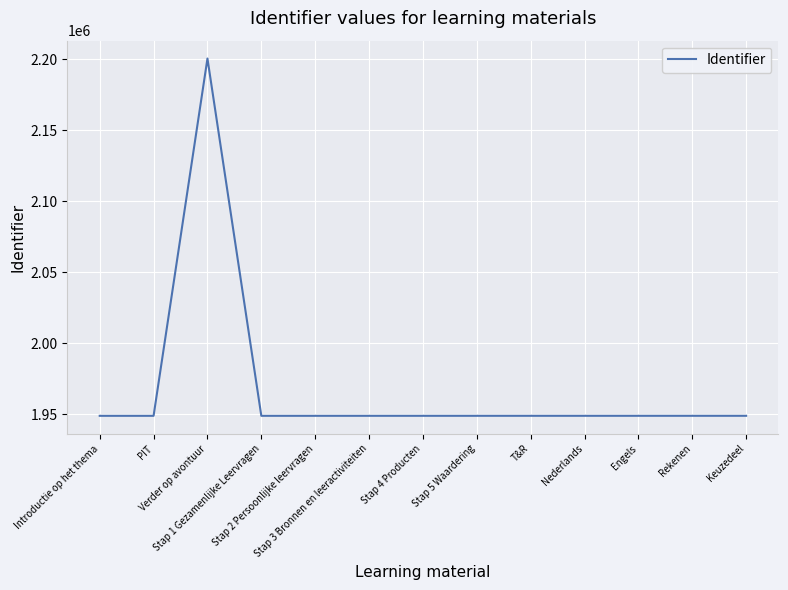

What is the difference between the maximum and minimum values?

251543